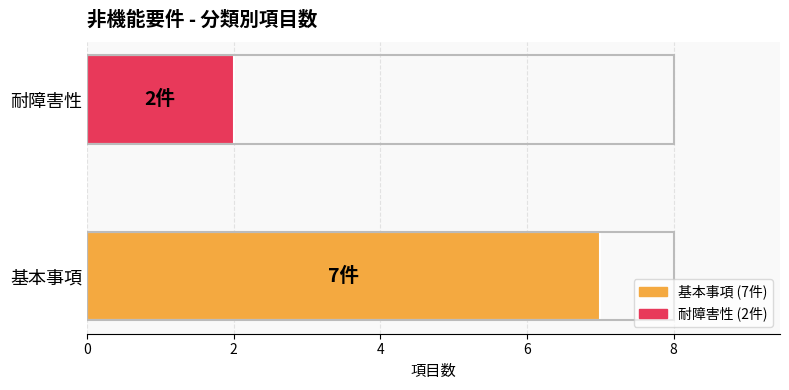

Reading top to bottom, extract all data points from this chart.

2	7